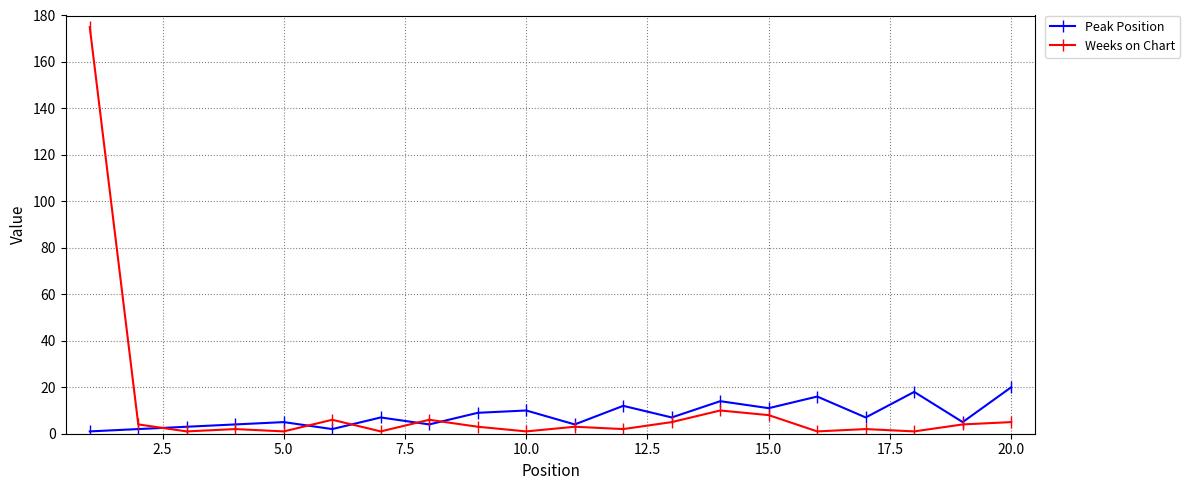

Which series has the largest range (max minus min)?

Weeks on Chart